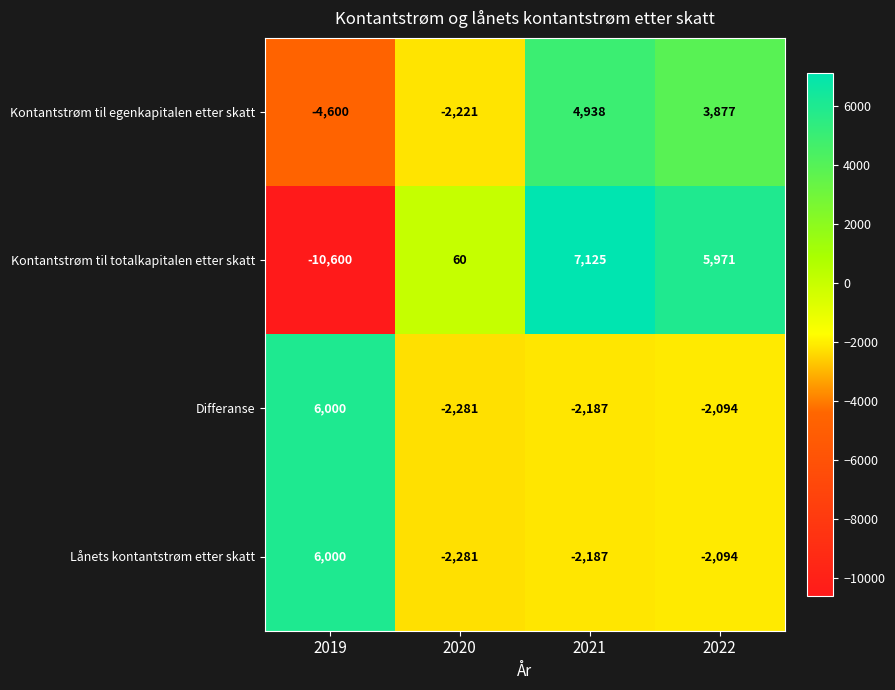

Is the value of Lånets kontantstrøm etter skatt at 2022 greater than the value of Differanse at 2019?

No